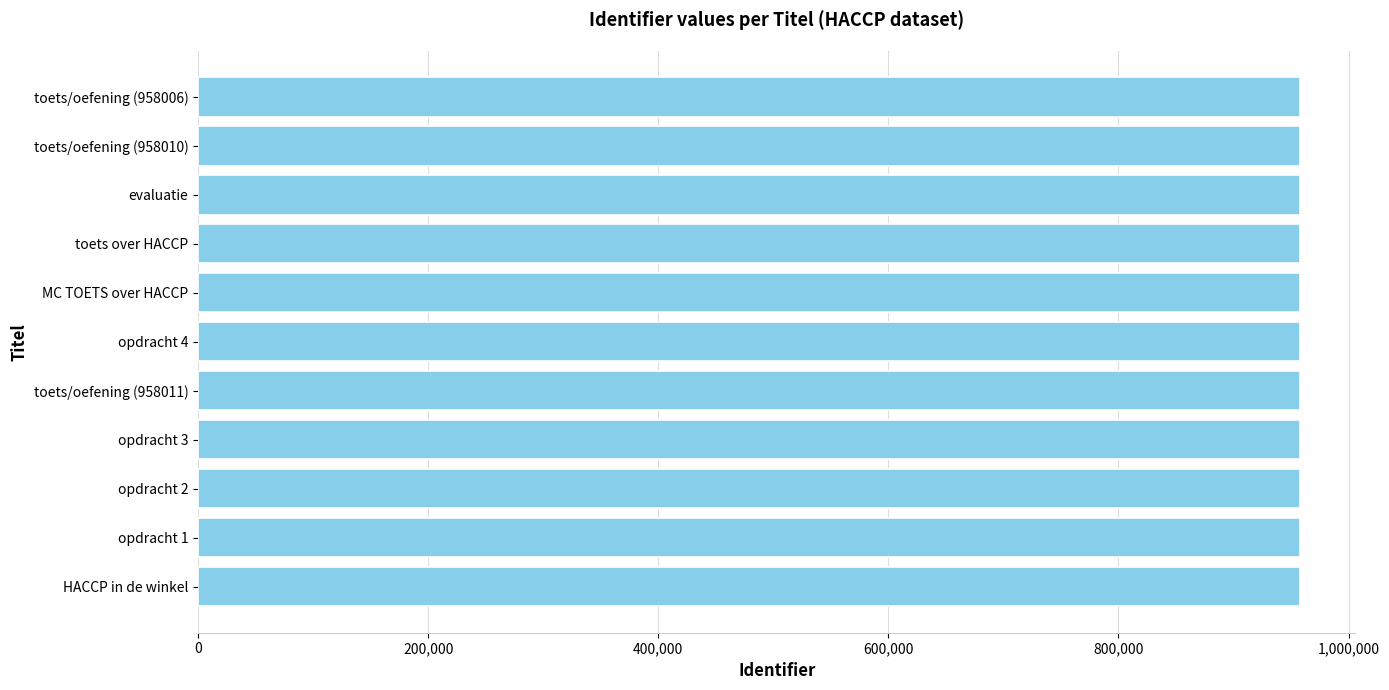

Is it true that the value at opdracht 3 is 389031?

False